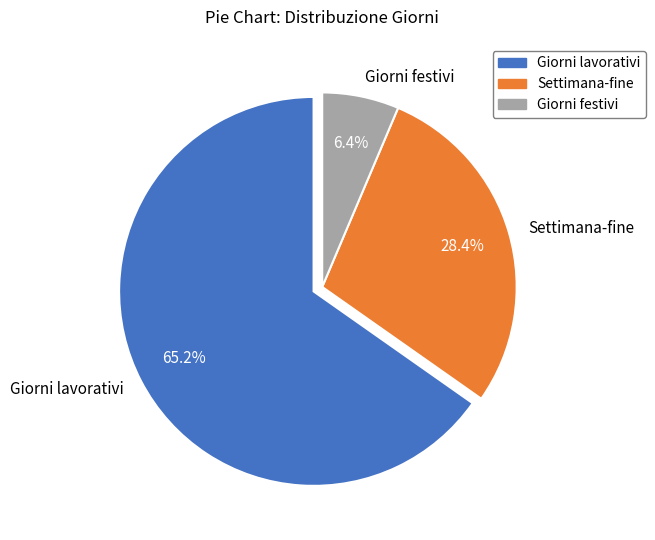

Does Settimana-fine represent more than half of the total?

No